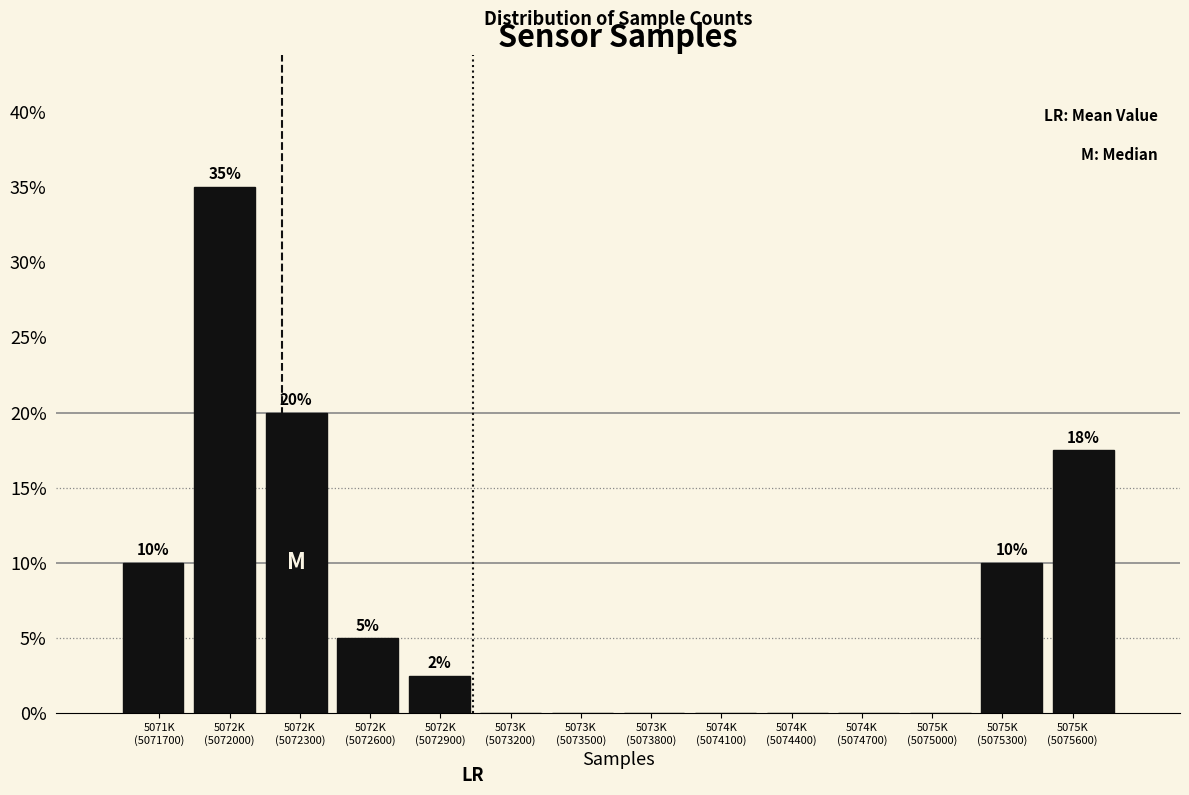

What is the maximum value shown in the chart?

35.0